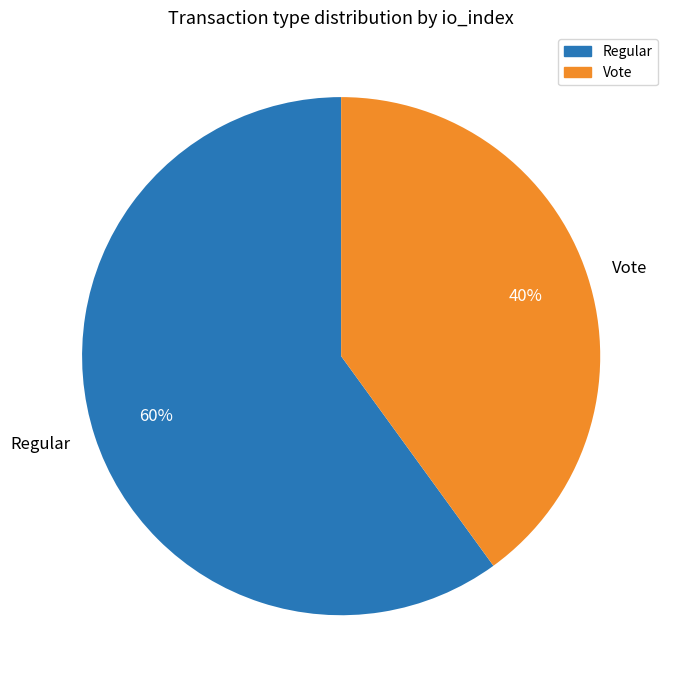

Between Regular and Vote, which is larger?

Regular